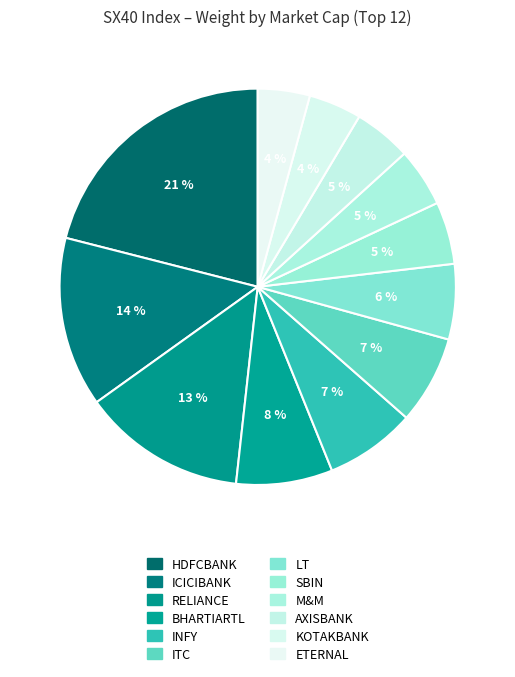

Is there any slice that represents more than half of the pie?

No